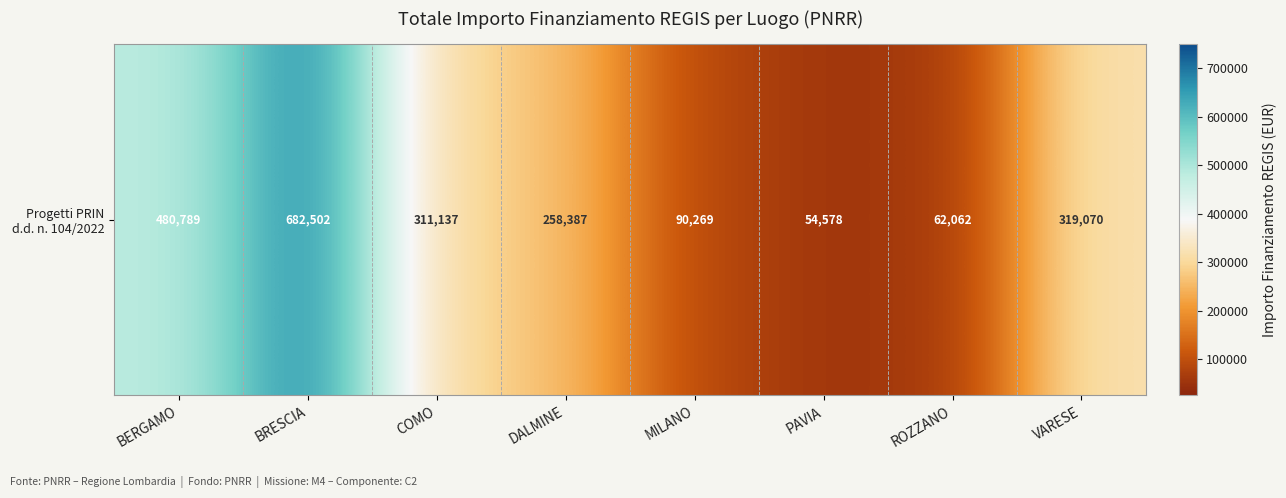

What is the greatest value displayed?

682502.5